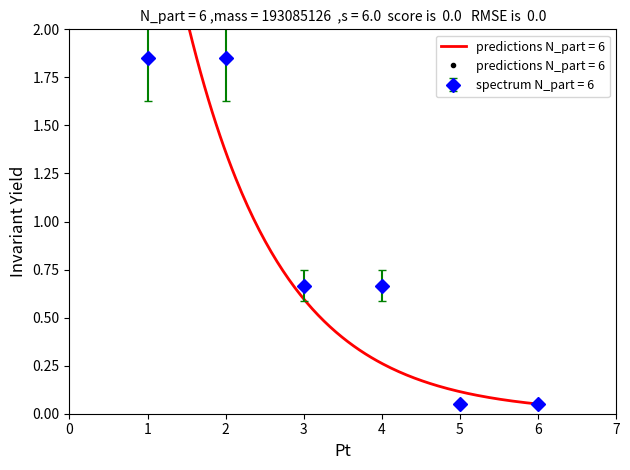

Reading left to right, list all the values displayed in this chart.

1=1.9	2=1.8	3=0.7	4=0.7	5=0.1	6=0.1